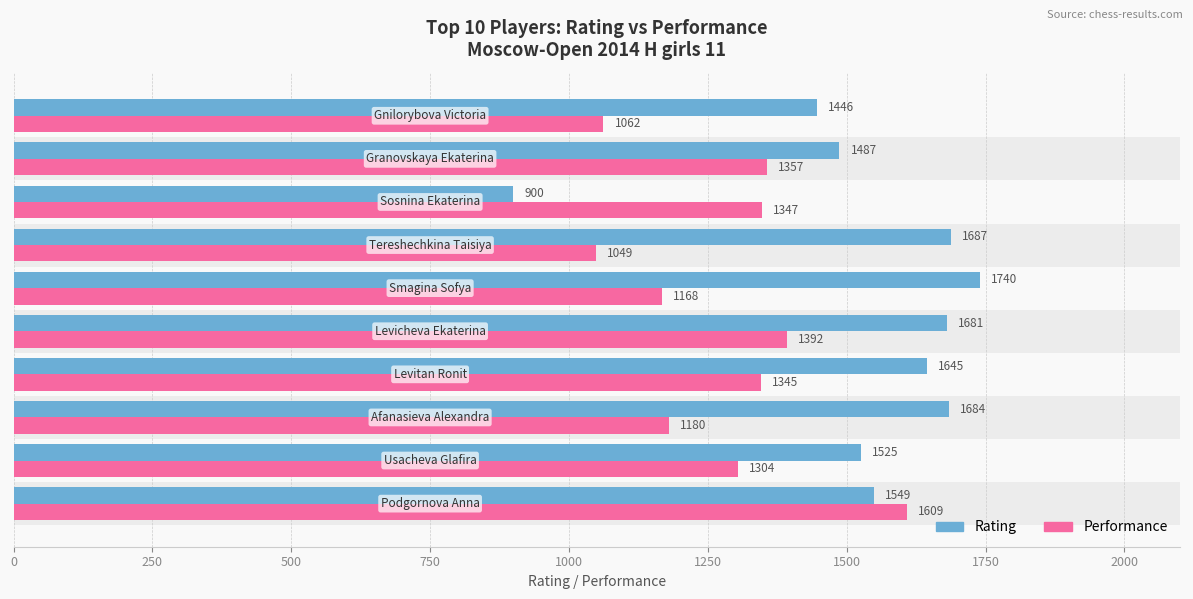

What are all the series names shown in the legend?

Rating, Performance